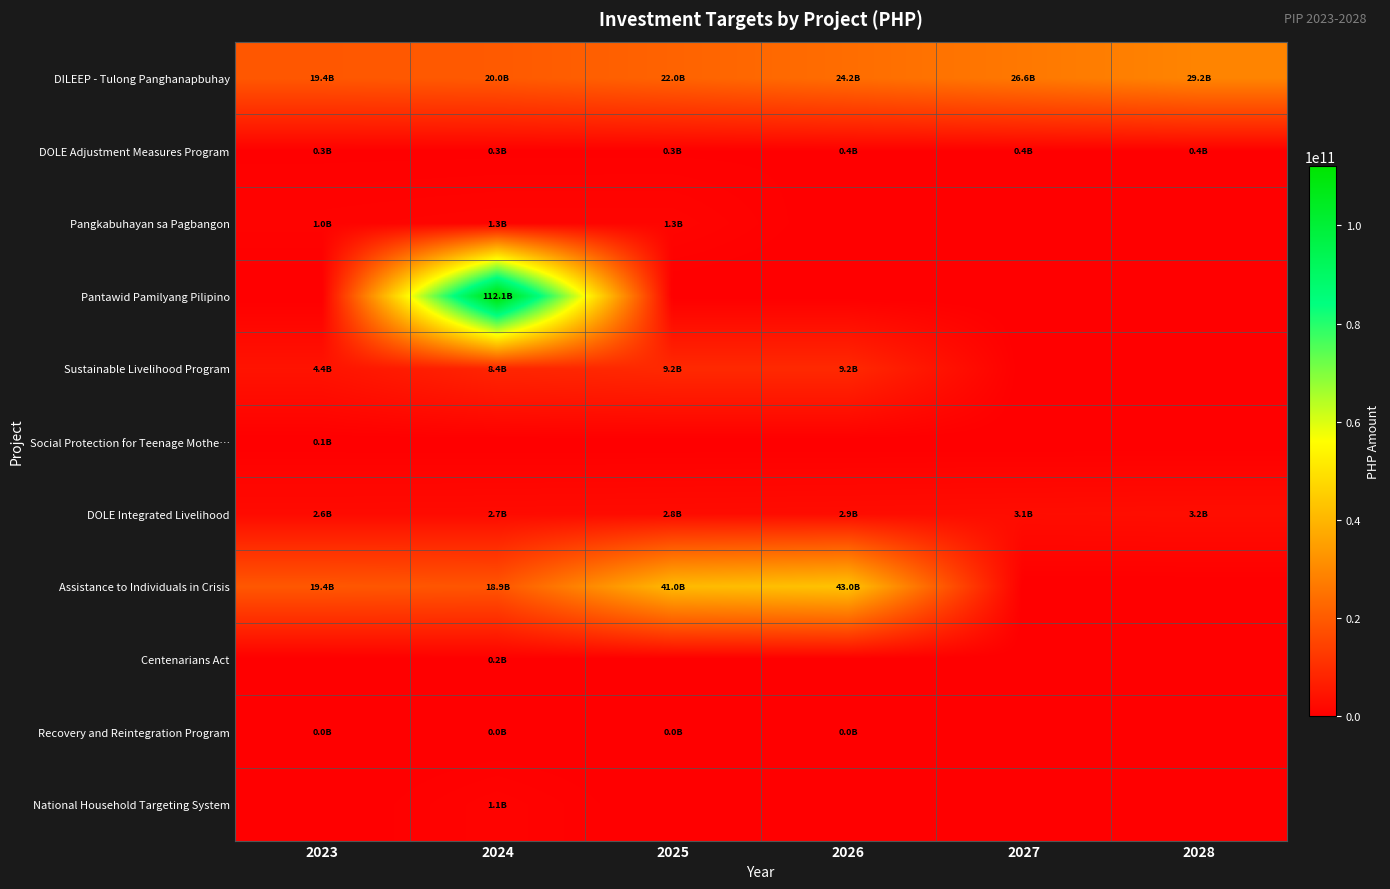

What is the maximum value shown in the chart?

112126805356